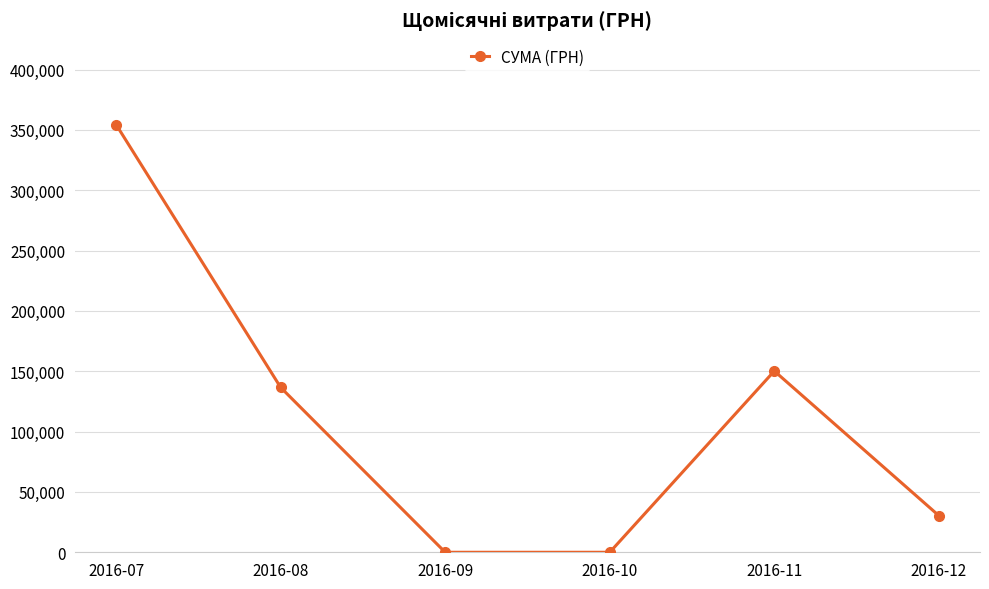

What is the value of the 2nd point from the left?

136602.2